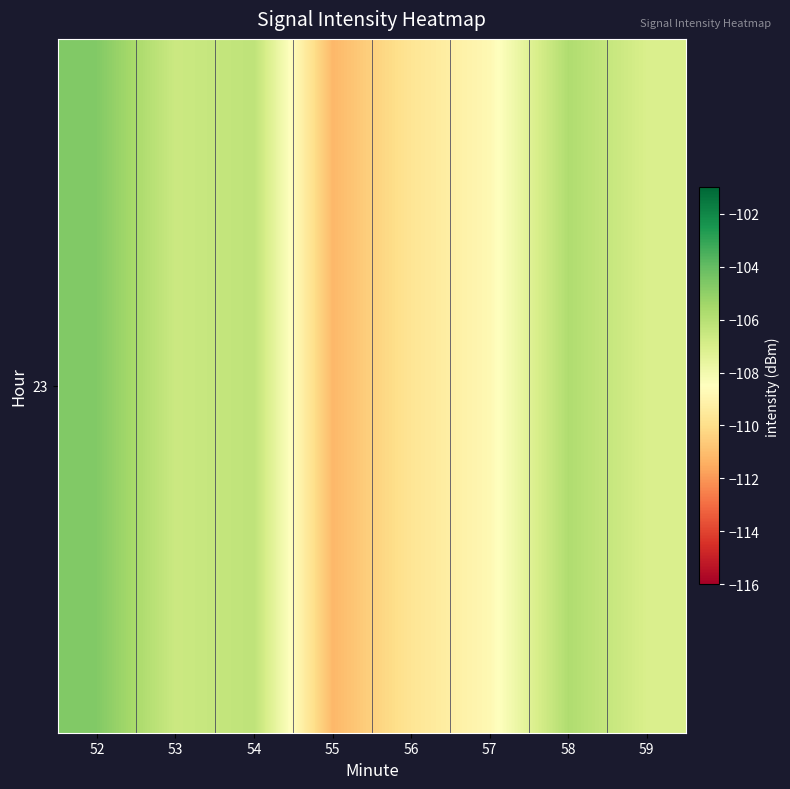

What is the greatest value displayed?

-104.7